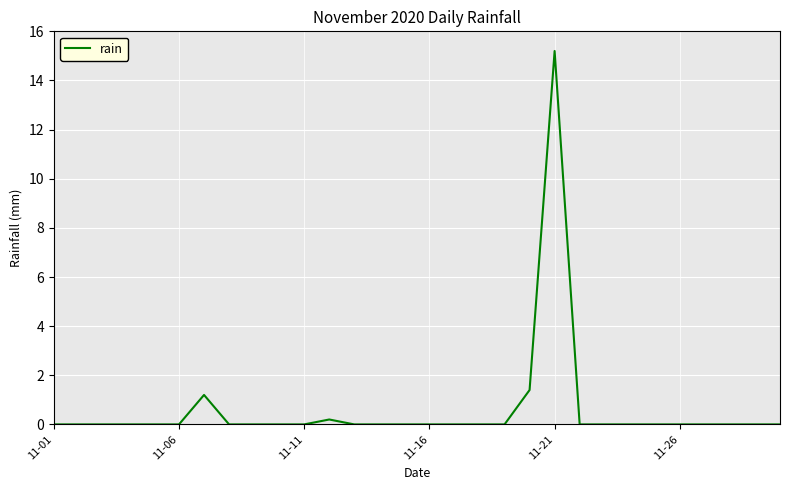

What is the maximum value shown in the chart?

15.2